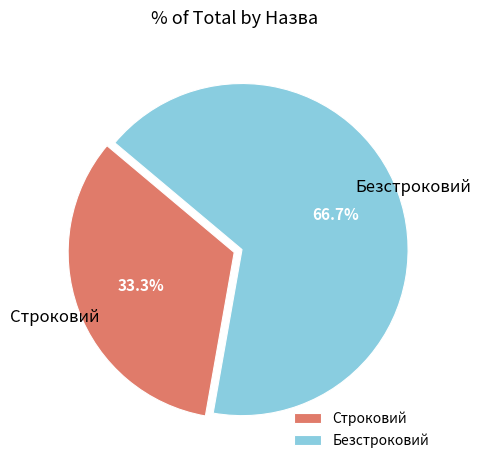

To the nearest percent, what is the combined percentage of Строковий and Безстроковий?

100%